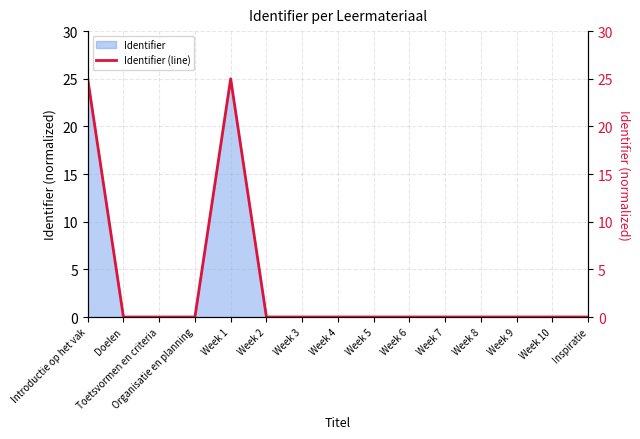

Reading left to right, transcribe all the data shown in this chart.

25.0	0.0	0.0	0.0	25.0	0.0	0.0	0.0	0.0	0.0	0.0	0.0	0.0	0.0	0.0